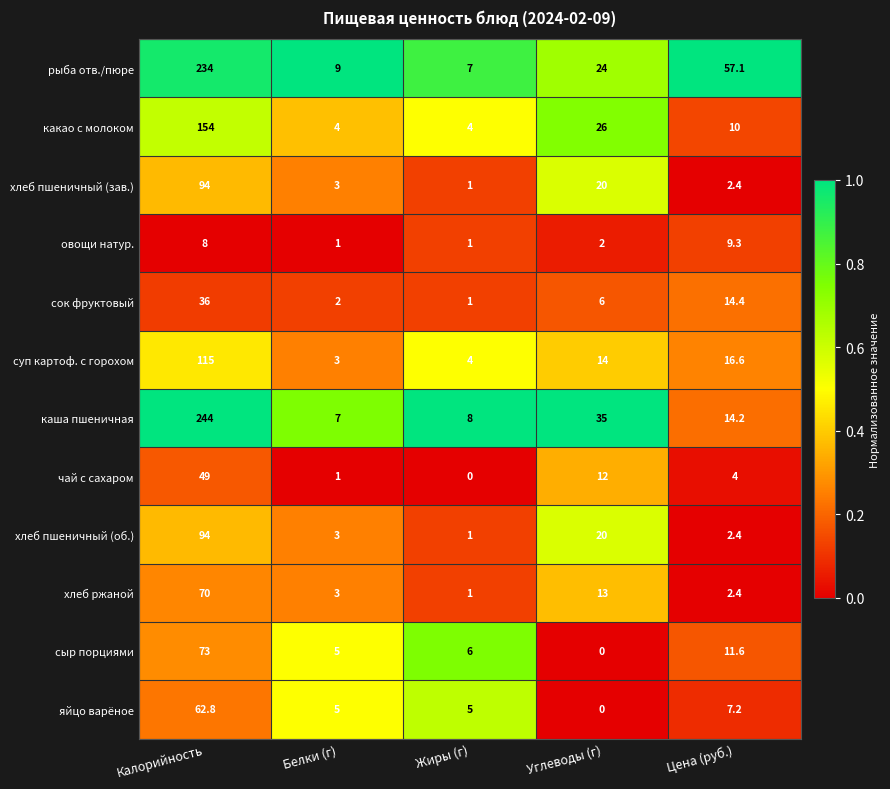

What value does the хлеб ржаной series have at Жиры (г)?

1.0